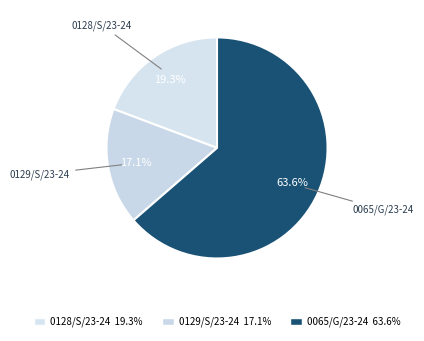

How many slices are in this pie chart?

3